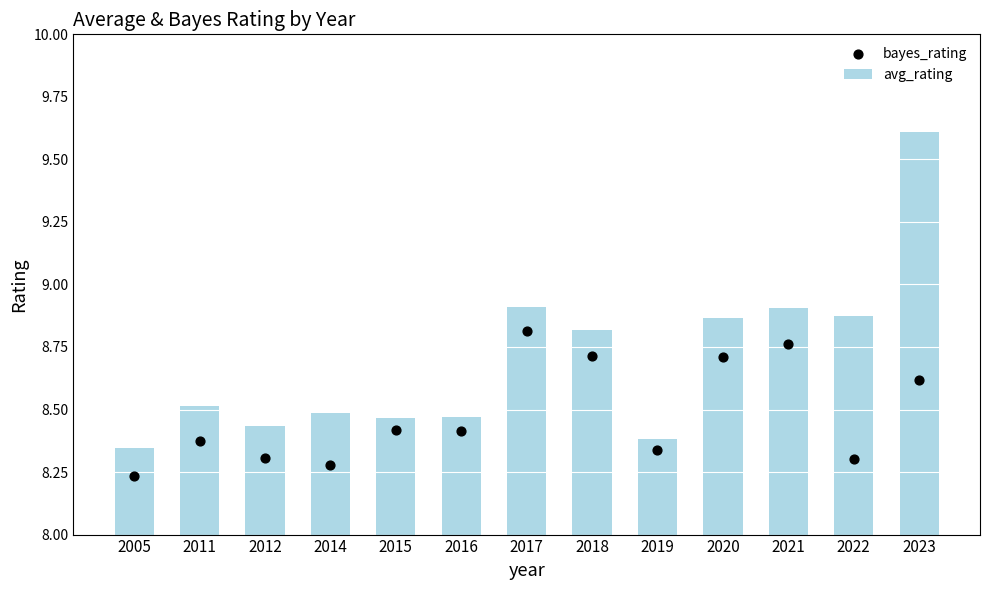

What are all the series names shown in the legend?

avg_rating, bayes_rating